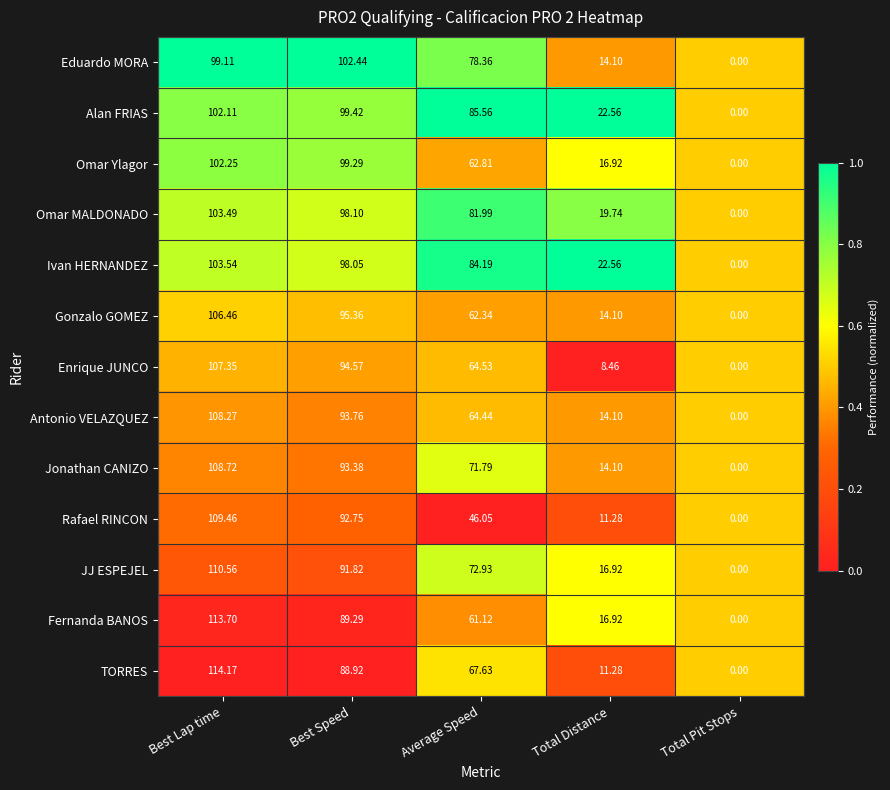

List the labels in order of Antonio VELAZQUEZ value, smallest first.

Total Pit Stops, Total Distance, Average Speed, Best Speed, Best Lap time